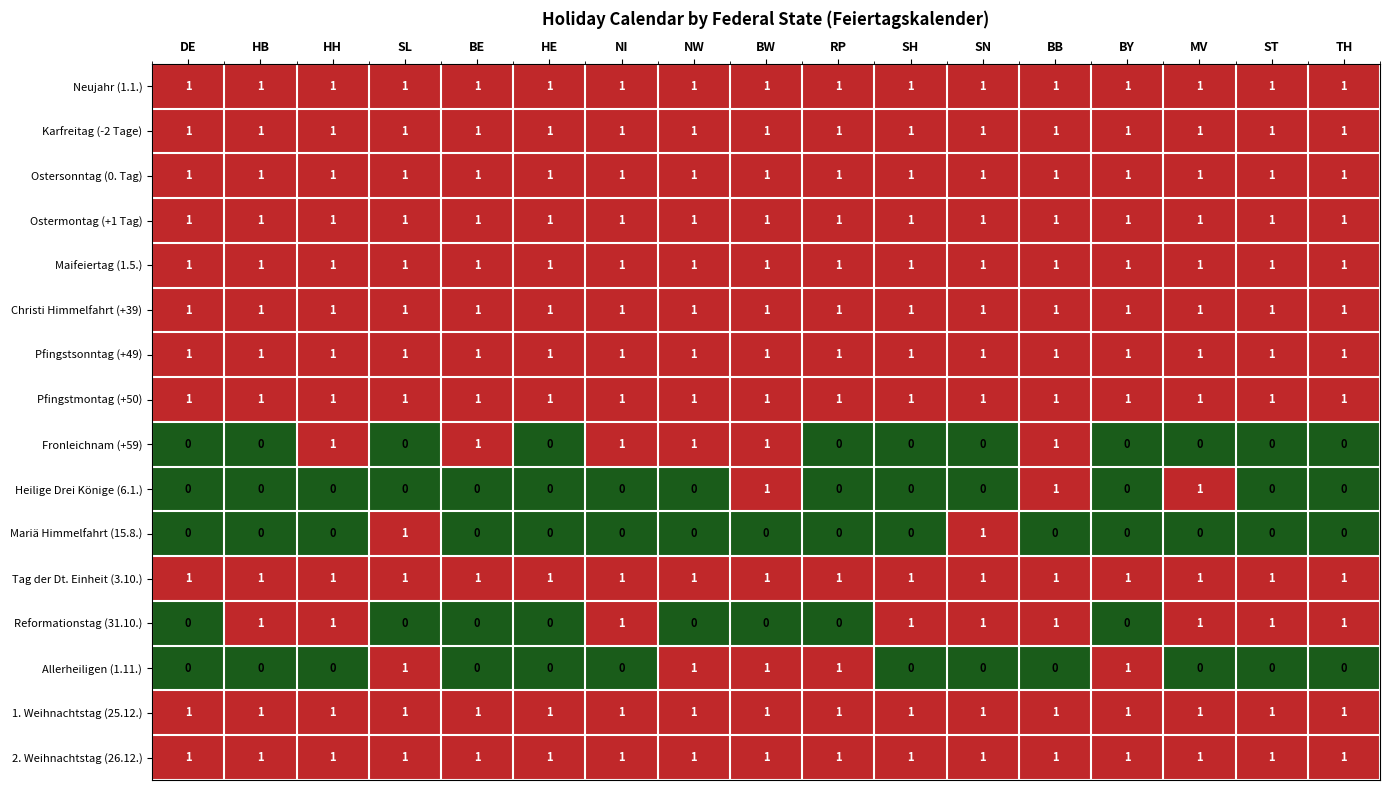

Is it true that Tag der Dt. Einheit (3.10.) equals 2 at BE?

False